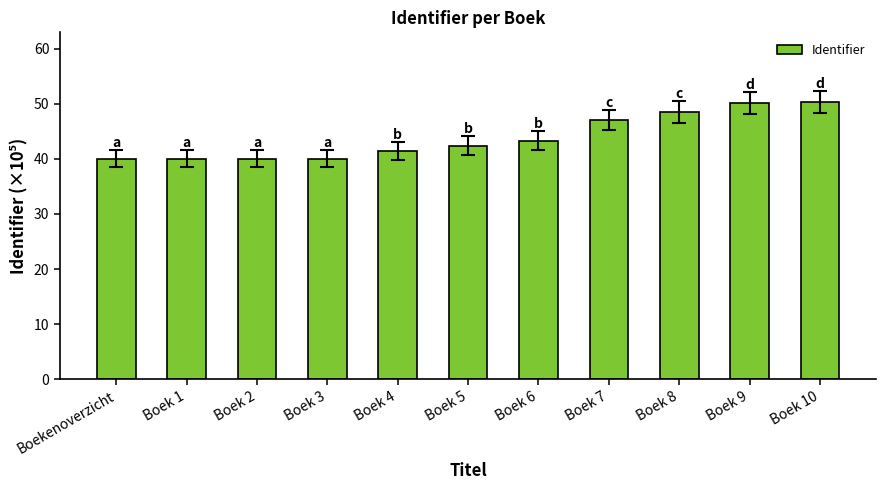

What is the label of the 6th bar from the right?

Boek 5